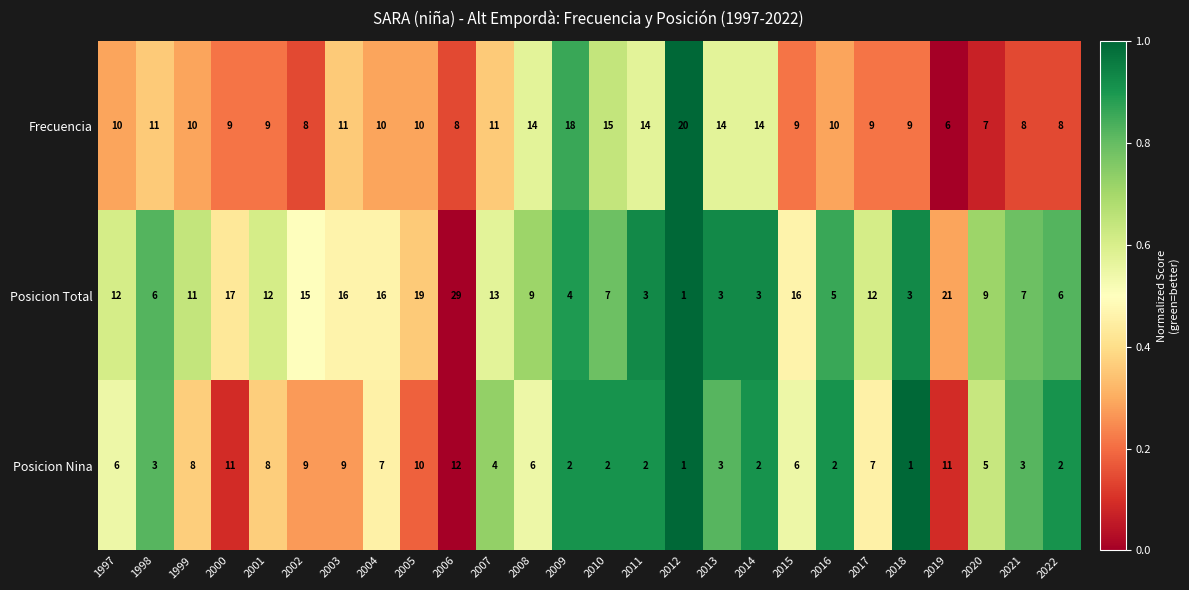

What is the spread (max minus min) of values at 2011?

12